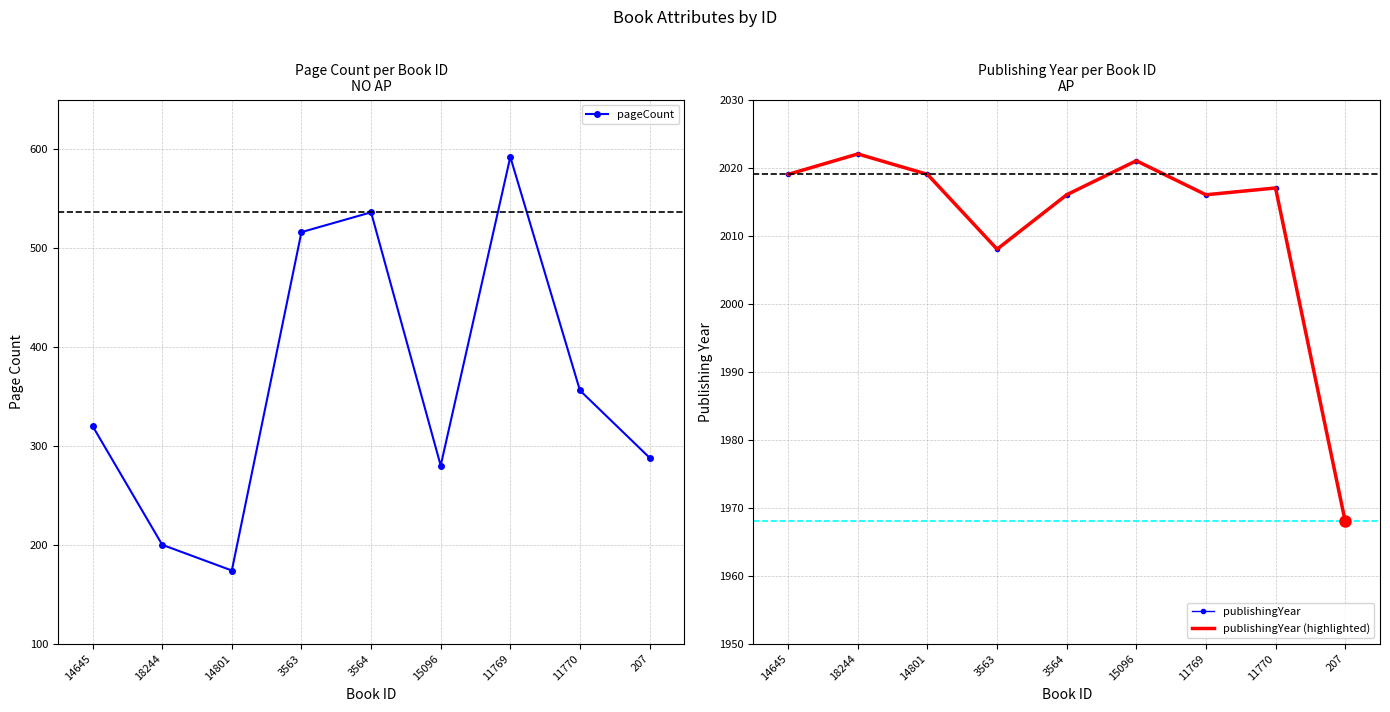

What is the total value across all series at 3564?

4568